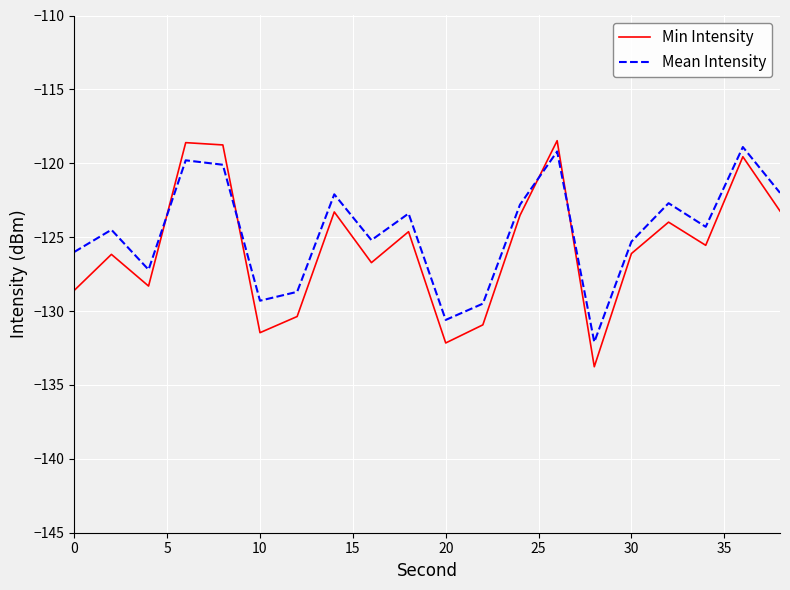

Which series has the largest range (max minus min)?

Min Intensity